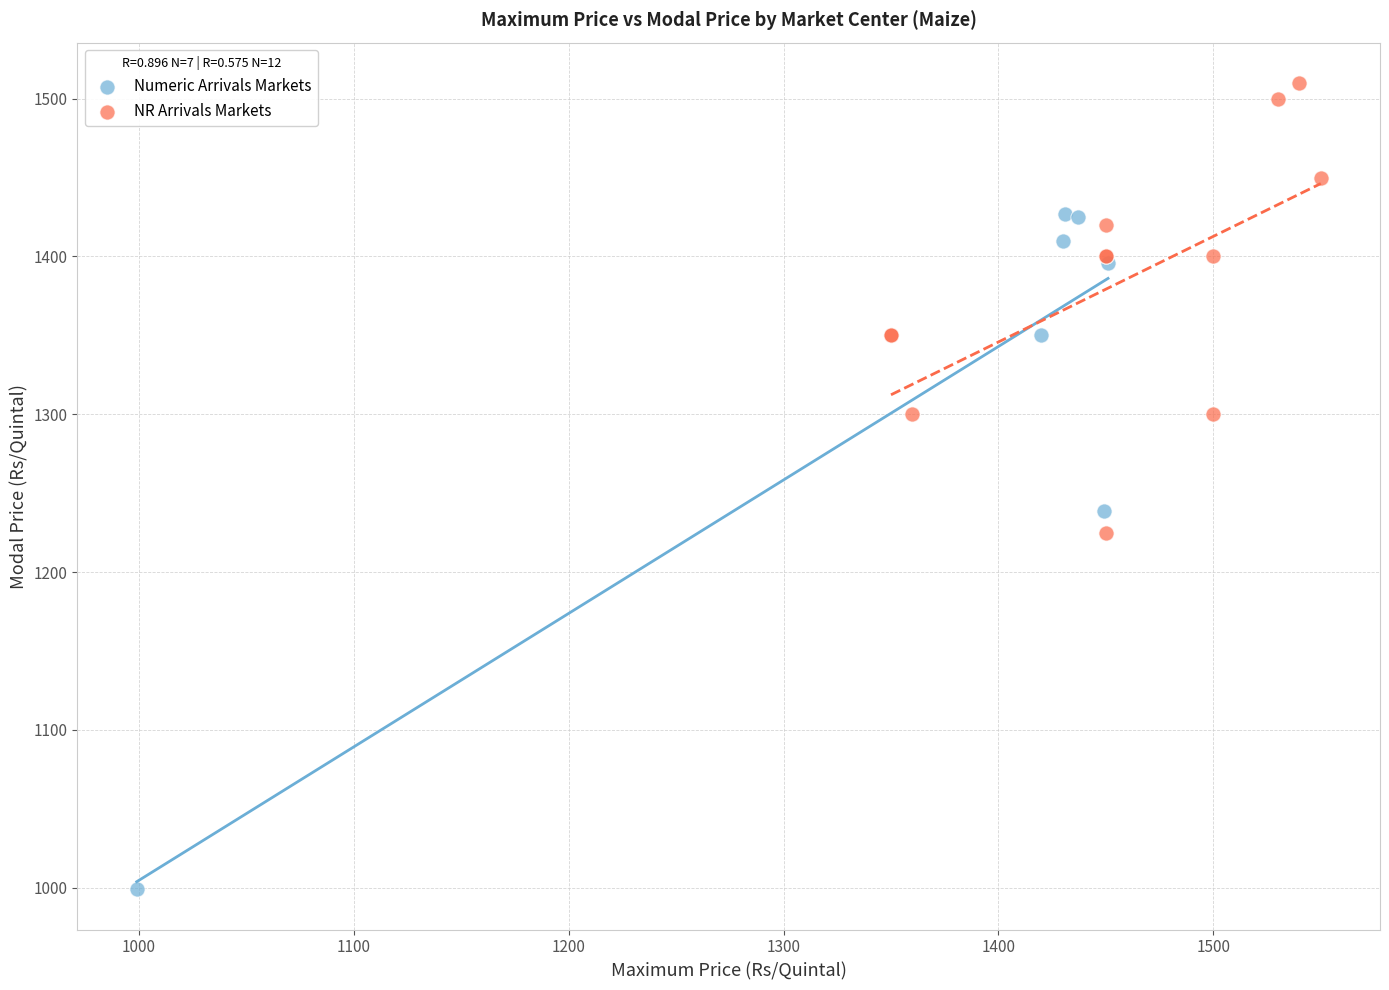

Which series contains the lowest Y value?

Numeric Arrivals Markets